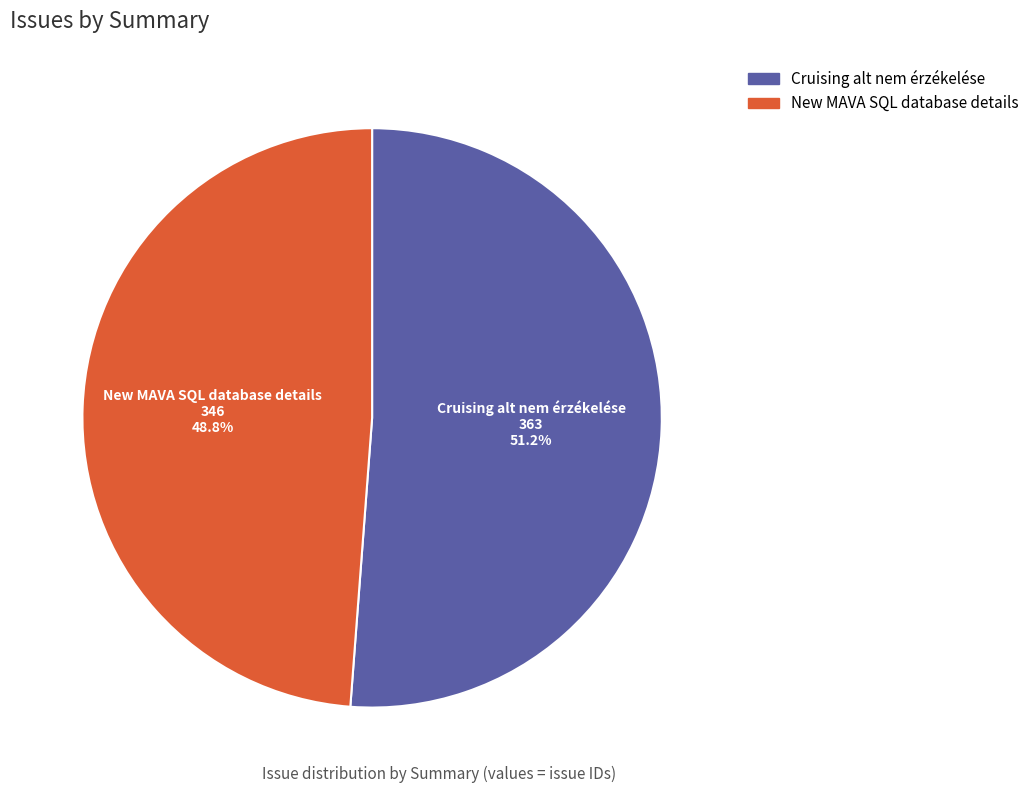

Between New MAVA SQL database details and Cruising alt nem érzékelése, which is larger?

Cruising alt nem érzékelése